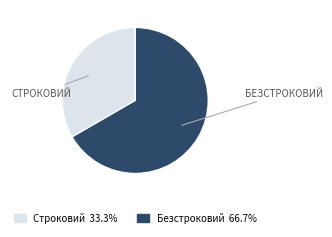

What is the largest slice in the pie chart?

Безстроковий